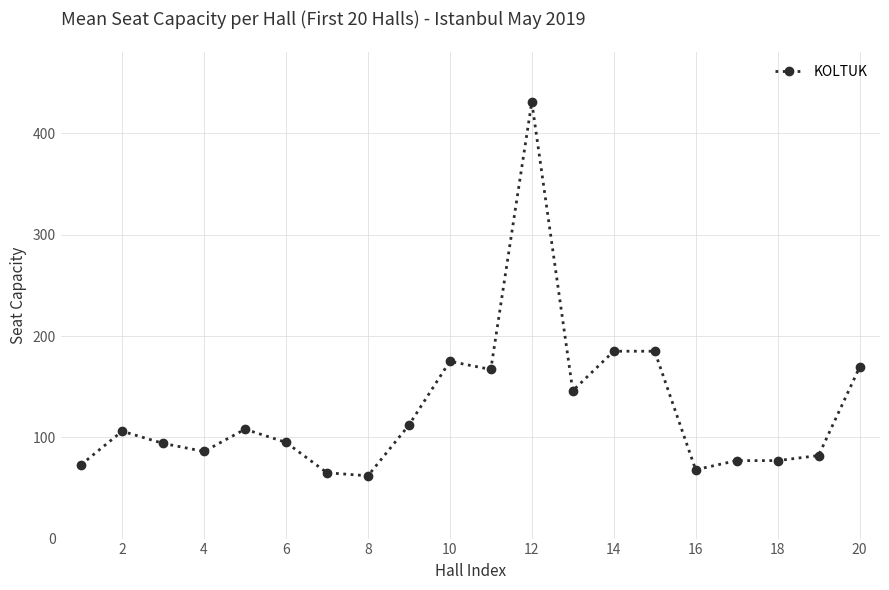

What is the value of the 6th point from the left?

95